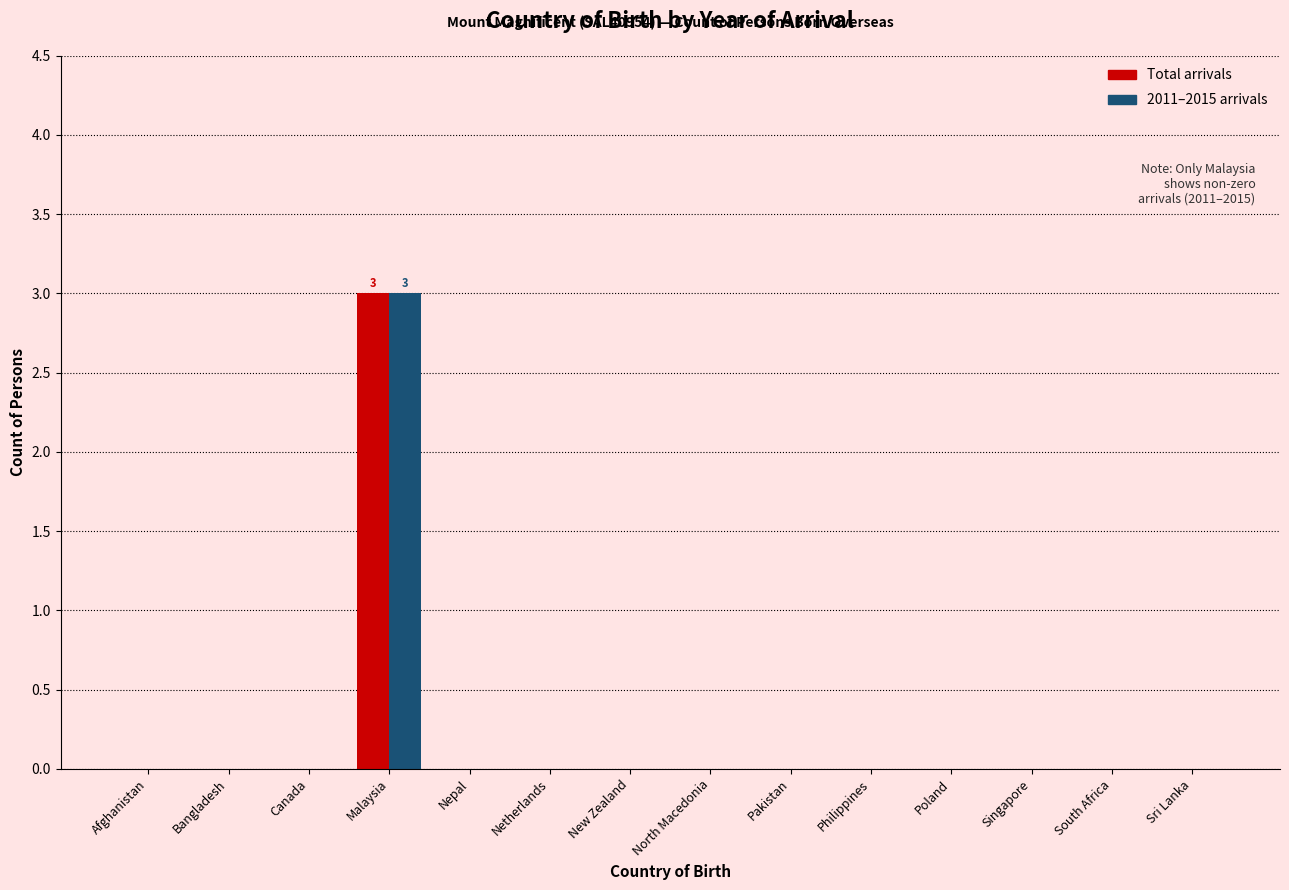

What is the total value across all series at Malaysia?

6